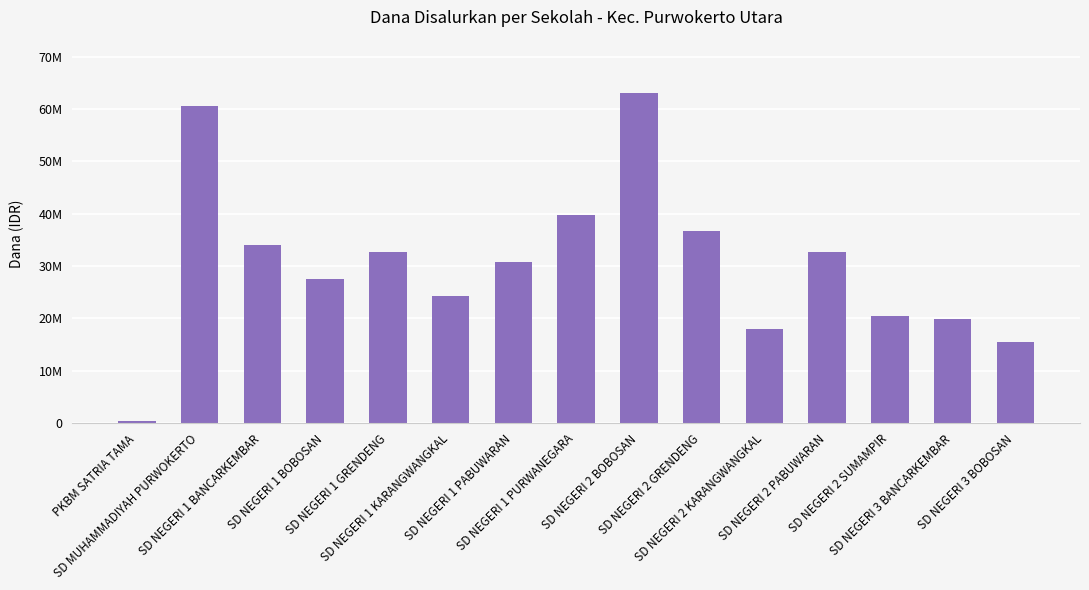

What is the label of the 11th bar from the right?

SD NEGERI 1 GRENDENG